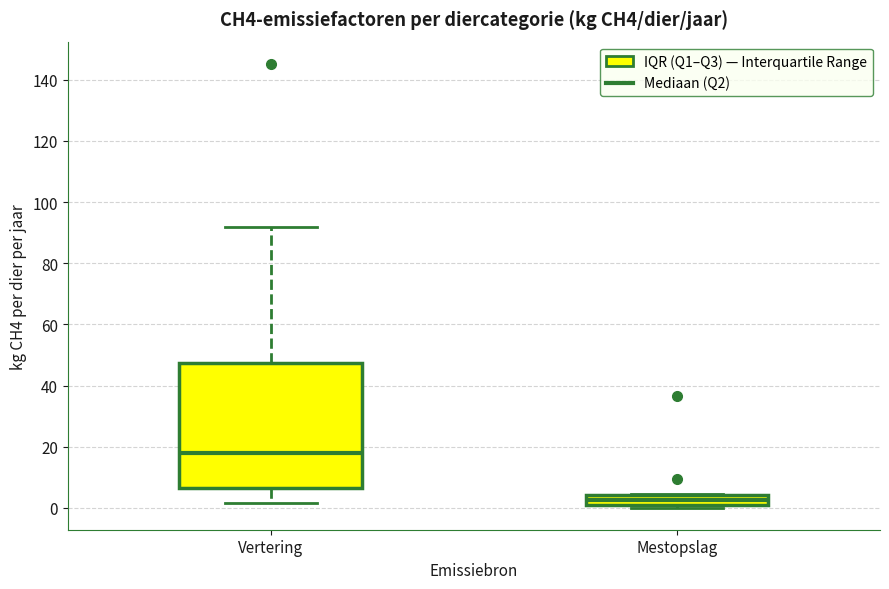

Which box has the lowest median line?

Mestopslag